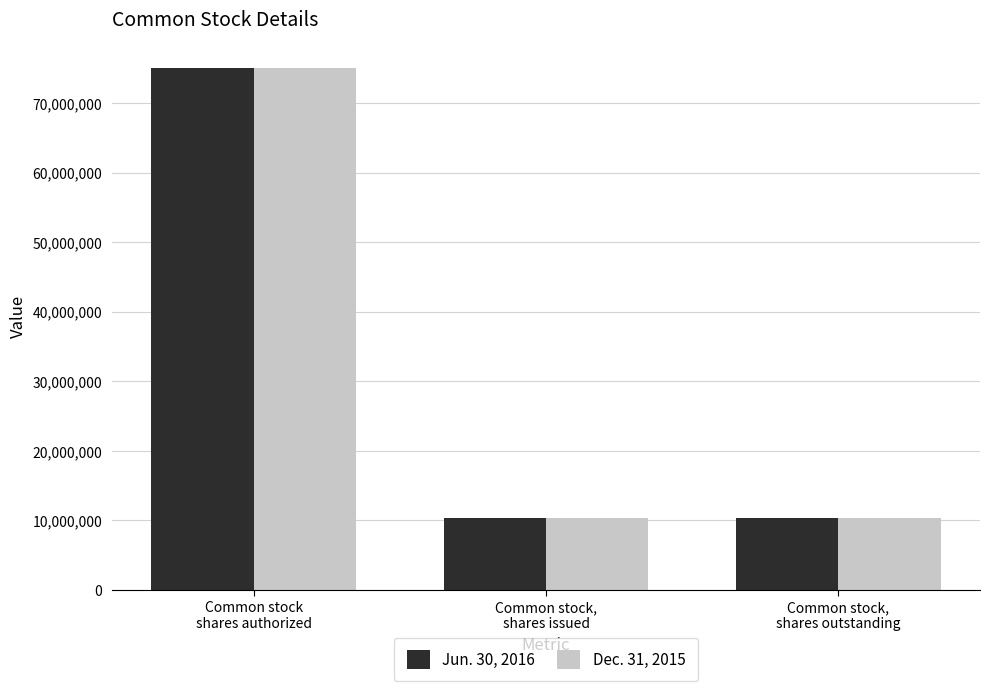

What is the difference between the maximum and minimum values in the Jun. 30, 2016 series?

64640000